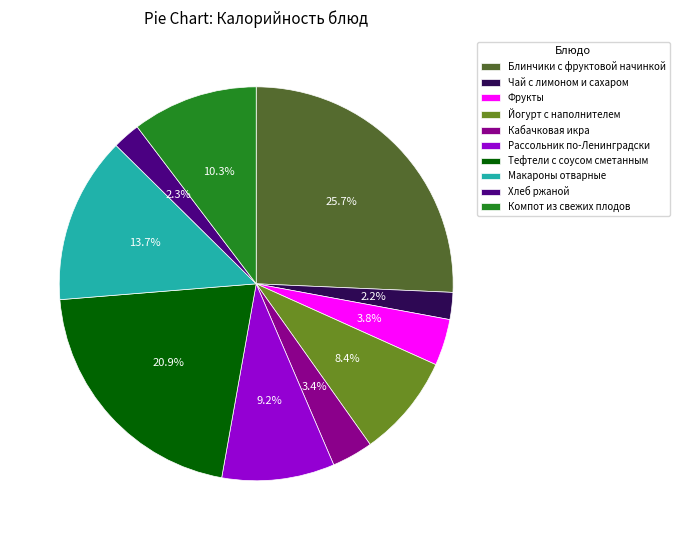

What percentage do Кабачковая икра and Йогурт с наполнителем together represent?

11.8%